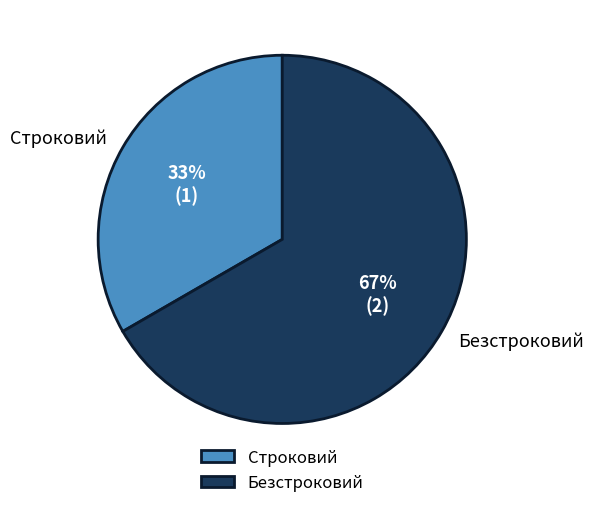

To the nearest percent, what is the average slice percentage?

50%